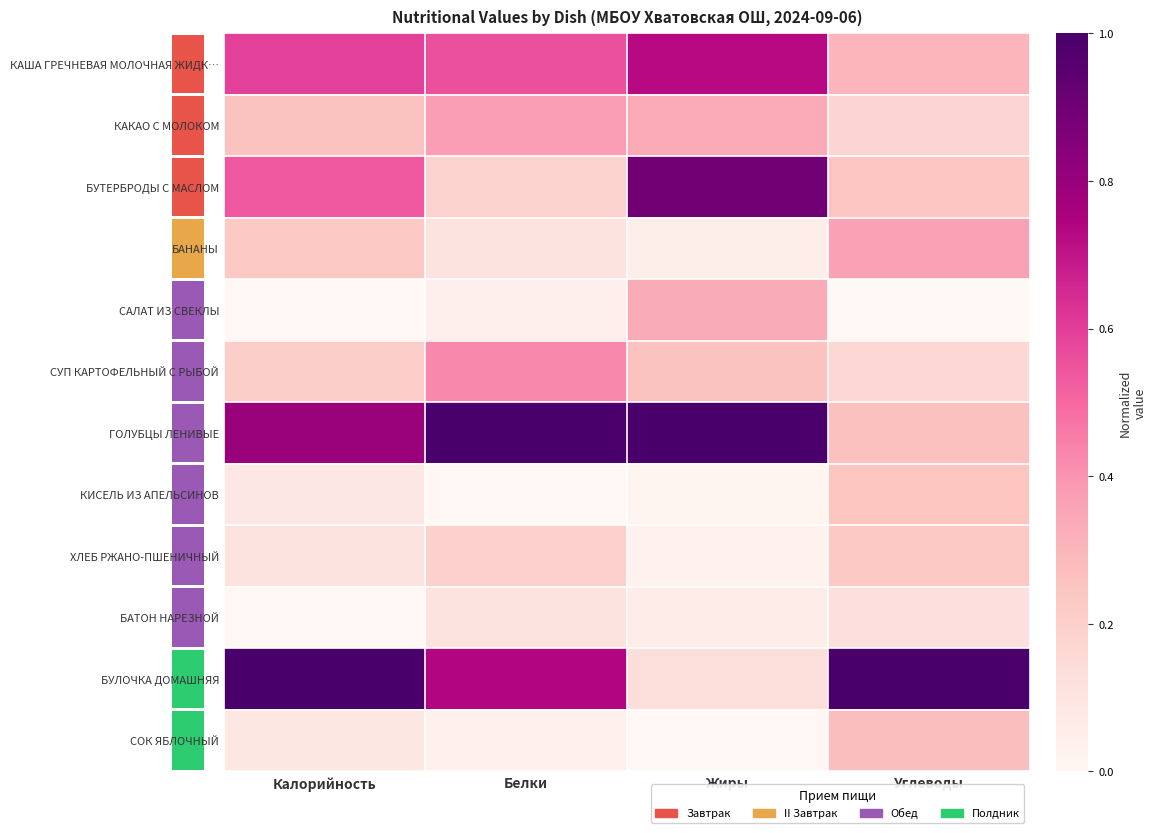

Is the value of СОК ЯБЛОЧНЫЙ at Калорийность greater than the value of КАКАО С МОЛОКОМ at Калорийность?

No